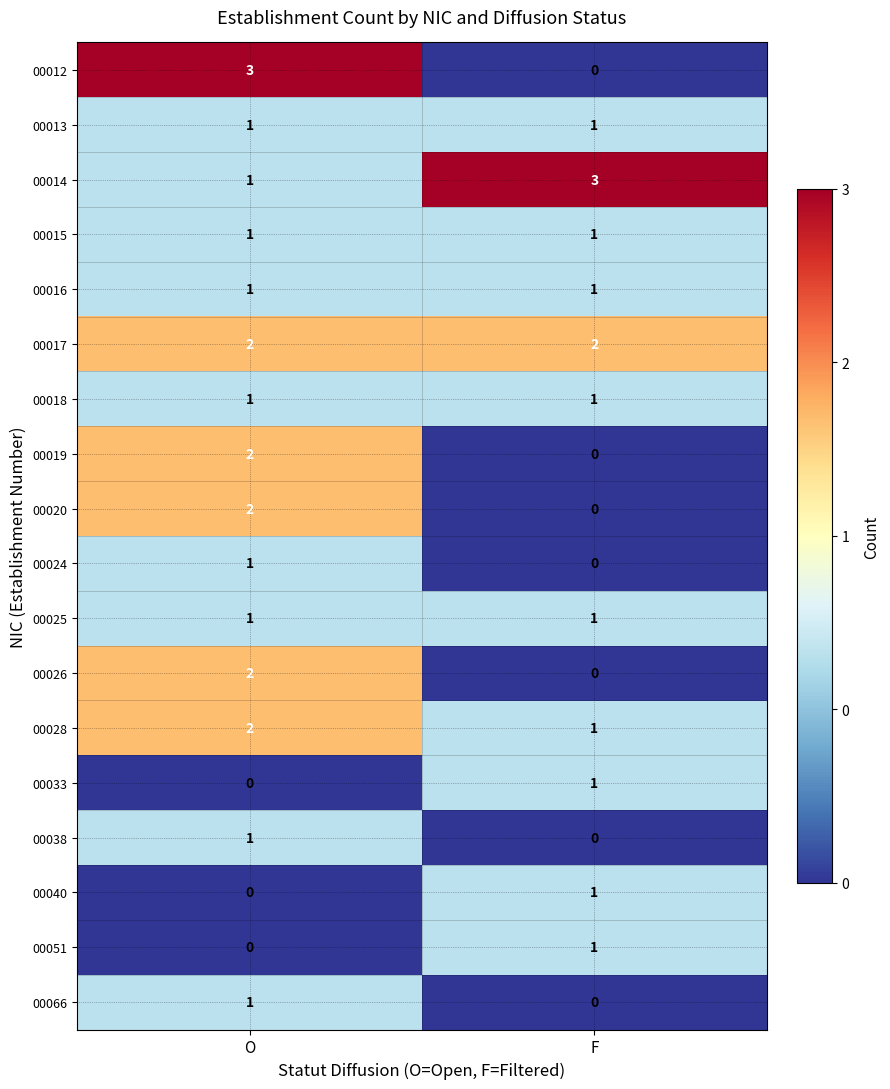

Which series has the largest range (max minus min)?

00012